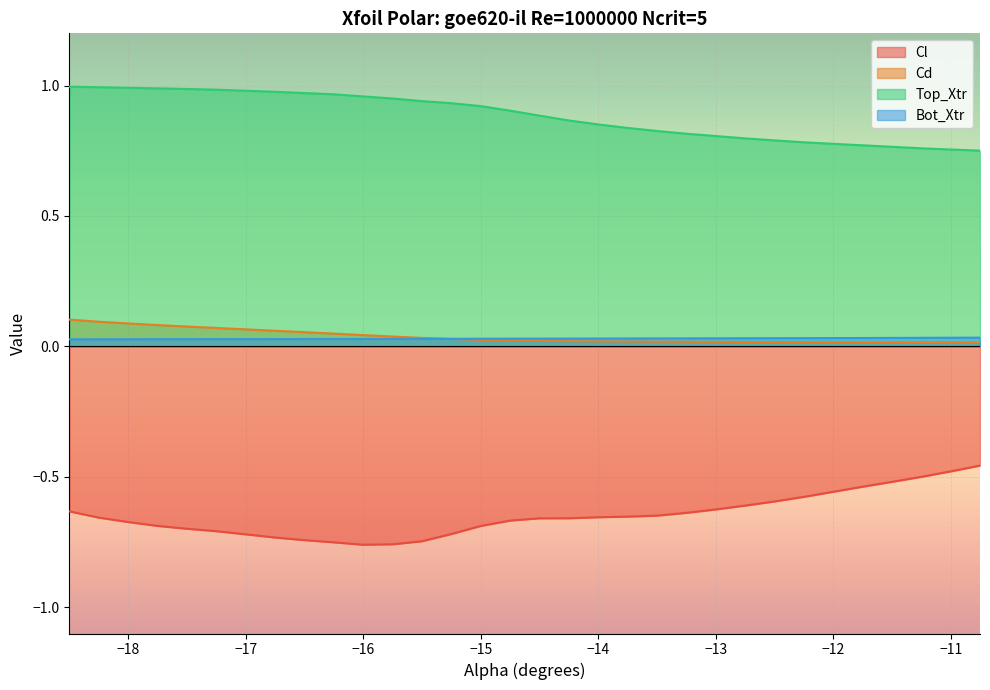

How many times do Bot_Xtr and Cd cross each other?

1